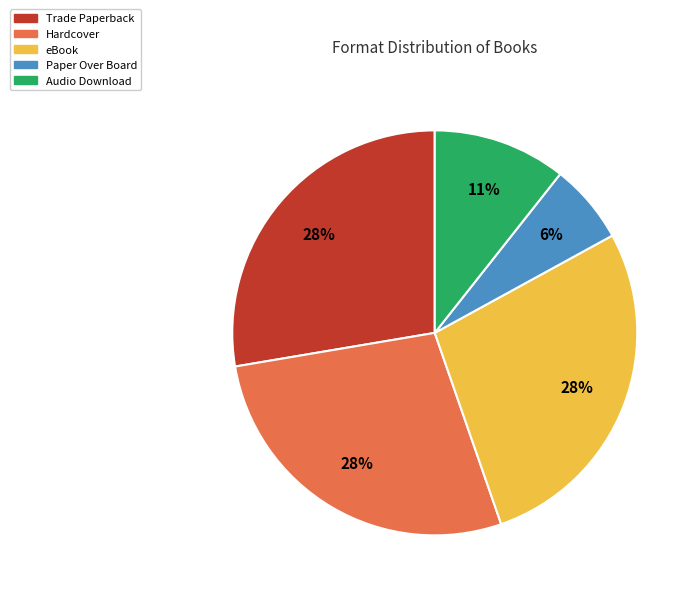

Which category has the smallest portion of the pie?

Paper Over Board